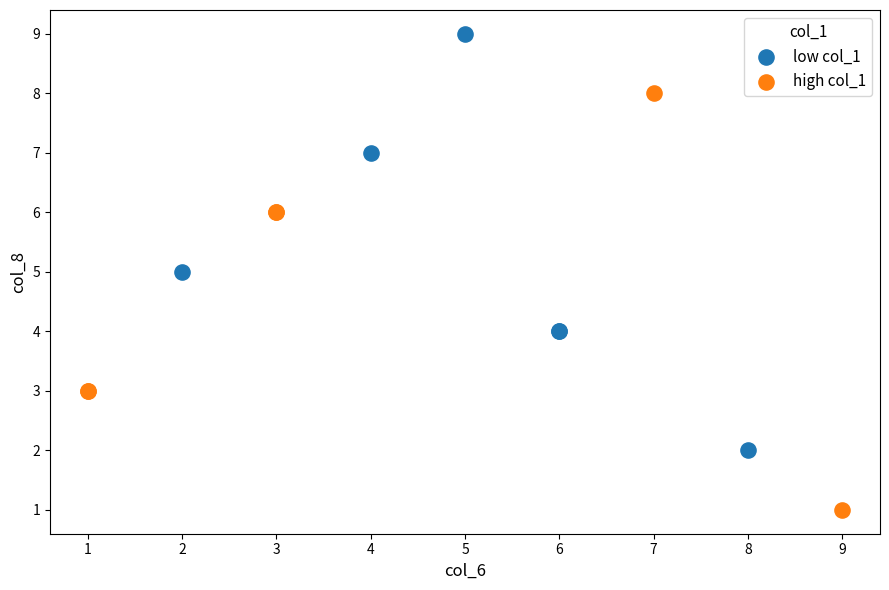

Which series reaches the maximum Y coordinate?

low col_1